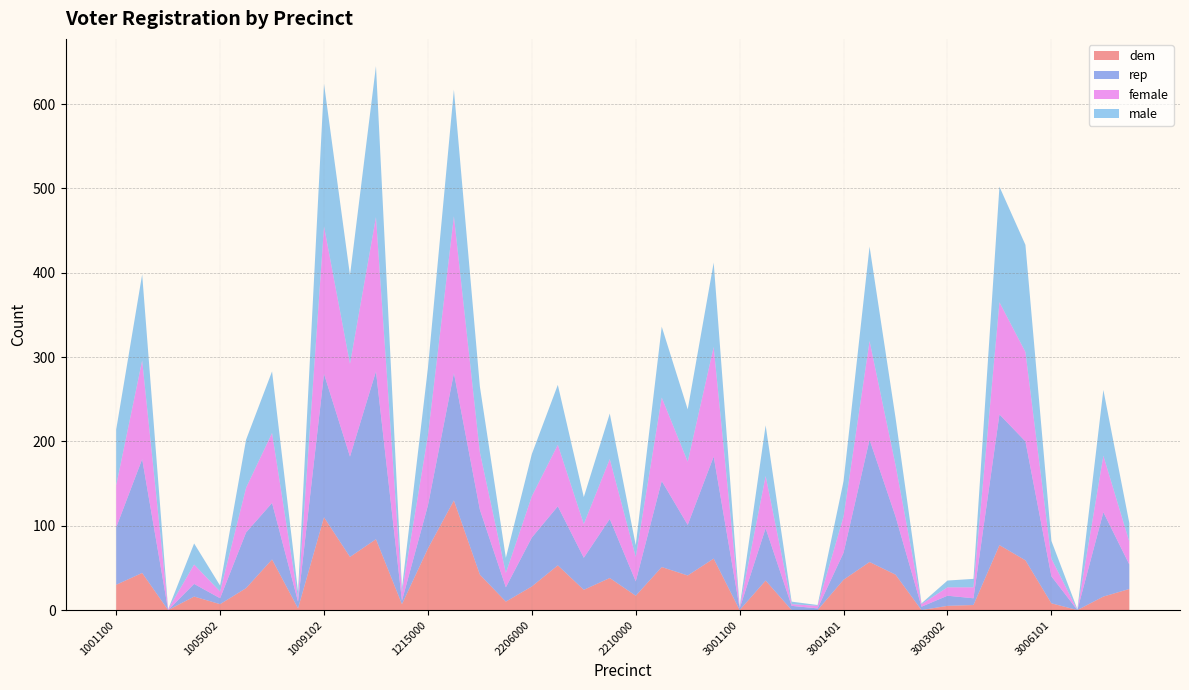

Reading left to right, what are all the values shown in this chart?

dem: 1001100=30	1003000=44	1003001=0	1003100=16	1005002=7	1005003=26	1006000=60	1009101=2	1009102=110	1011000=63	1012001=84	1012002=7	1215000=73	2203001=130	2204000=42	2205000=10	2206000=28	2207001=53	2208000=24	2209000=38	2210000=17	2211000=51	2212000=41	2213001=61	3001100=0	3001103=35	3001301=0	3001303=0	3001401=36	3002000=57	3002101=42	3003001=0	3003002=5	3004202=6	3004203=77	3005002=59	3006101=8	3006103=0	3007000=16	3007102=25
rep: 1001100=68	1003000=135	1003001=0	1003100=15	1005002=7	1005003=66	1006000=67	1009101=8	1009102=170	1011000=119	1012001=199	1012002=4	1215000=51	2203001=151	2204000=77	2205000=17	2206000=58	2207001=70	2208000=38	2209000=70	2210000=17	2211000=102	2212000=60	2213001=121	3001100=2	3001103=62	3001301=5	3001303=2	3001401=32	3002000=145	3002101=69	3003001=4	3003002=12	3004202=8	3004203=155	3005002=141	3006101=32	3006103=0	3007000=100	3007102=29
female: 1001100=50	1003000=117	1003001=1	1003100=23	1005002=8	1005003=53	1006000=83	1009101=4	1009102=175	1011000=110	1012001=183	1012002=10	1215000=83	2203001=186	2204000=68	2205000=17	2206000=49	2207001=73	2208000=40	2209000=71	2210000=29	2211000=99	2212000=75	2213001=130	3001100=1	3001103=62	3001301=2	3001303=3	3001401=43	3002000=117	3002101=61	3003001=3	3003002=10	3004202=13	3004203=133	3005002=106	3006101=21	3006103=0	3007000=67	3007102=27
male: 1001100=66	1003000=102	1003001=0	1003100=25	1005002=7	1005003=57	1006000=73	1009101=8	1009102=169	1011000=105	1012001=179	1012002=5	1215000=80	2203001=150	2204000=78	2205000=18	2206000=50	2207001=71	2208000=32	2209000=54	2210000=14	2211000=84	2212000=62	2213001=100	3001100=1	3001103=60	3001301=3	3001303=1	3001401=42	3002000=112	3002101=56	3003001=1	3003002=8	3004202=10	3004203=137	3005002=127	3006101=21	3006103=1	3007000=78	3007102=22